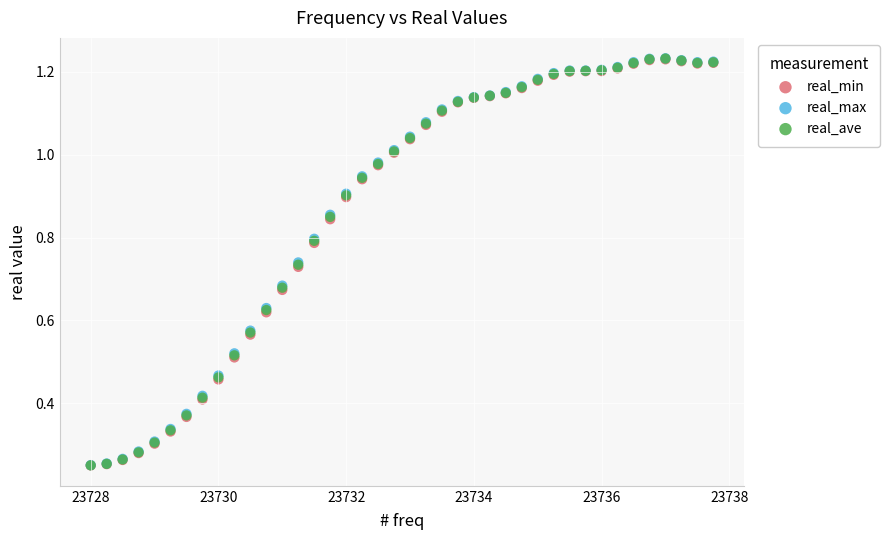

What are all the series names shown in the legend?

real_min, real_max, real_ave